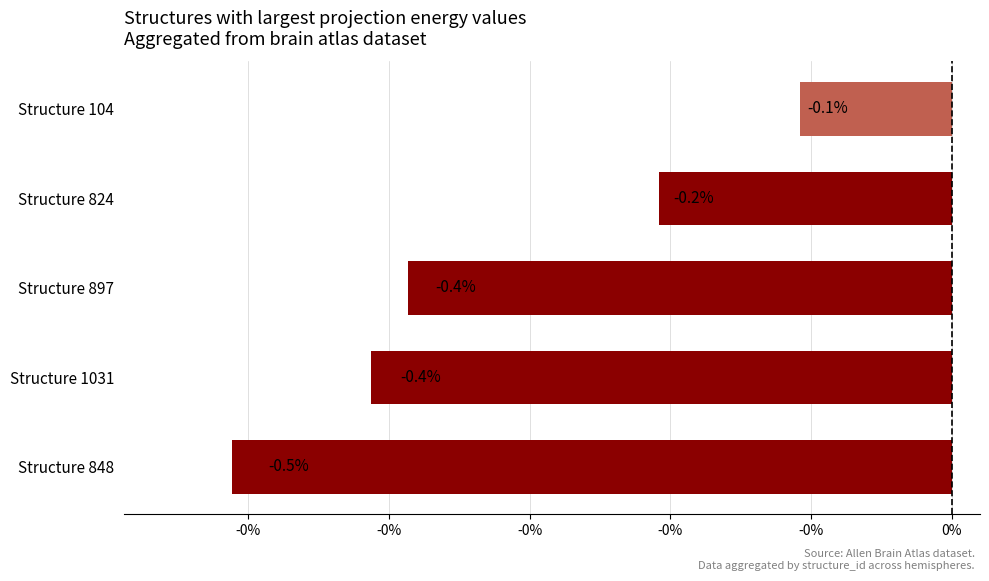

Are the bars horizontal?

Yes